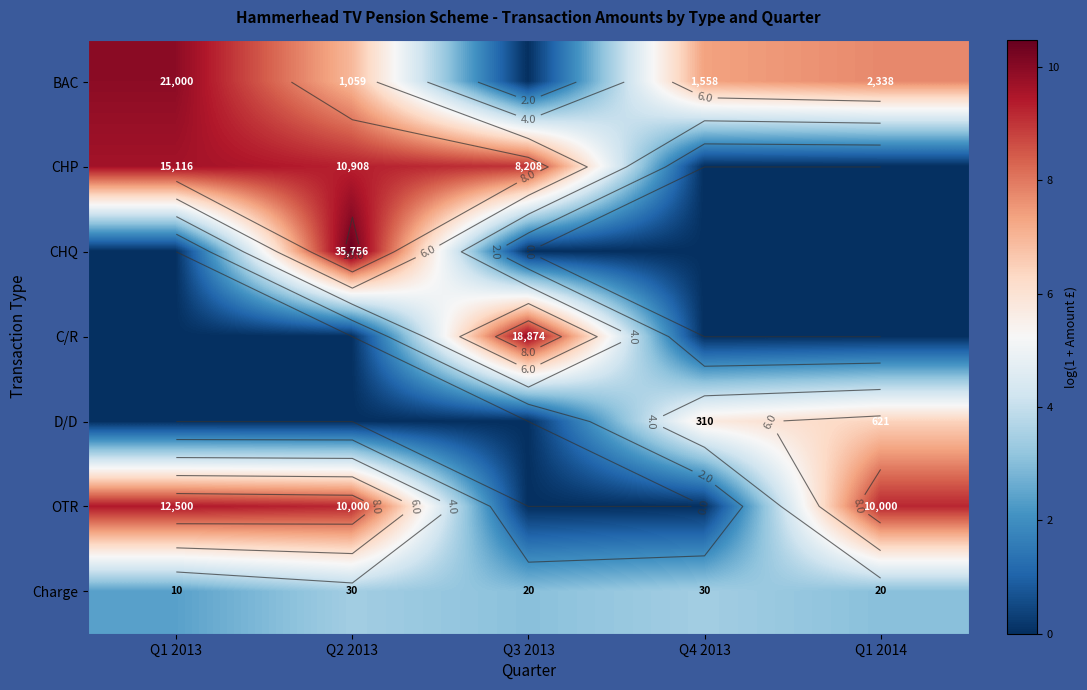

What is the total value across all series at Q3 2013?

21.9